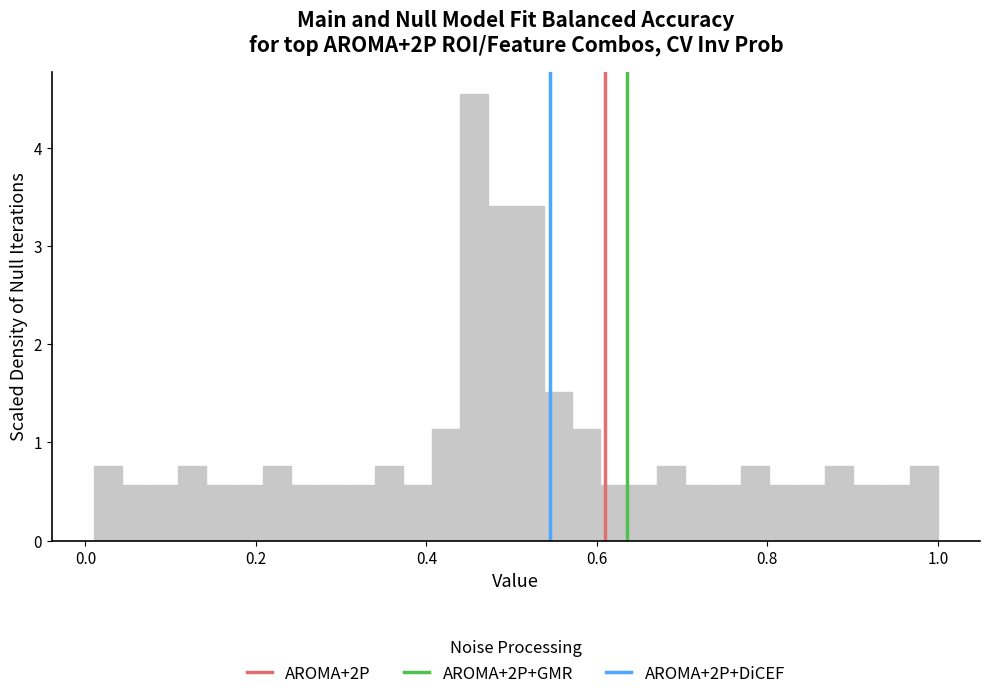

Read against the x-axis, roughly where is the centre of the tallest bar?

0.46